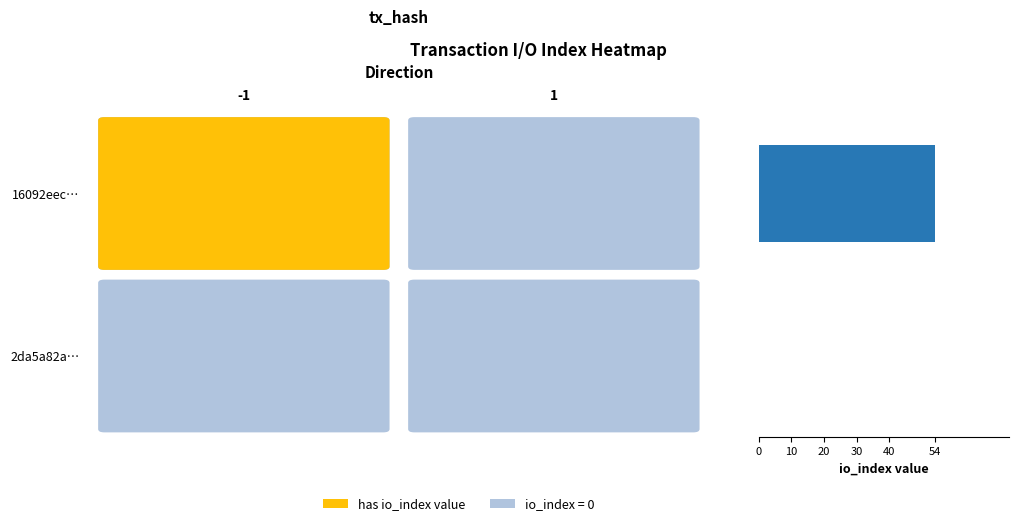

What is the sum of all values?

54